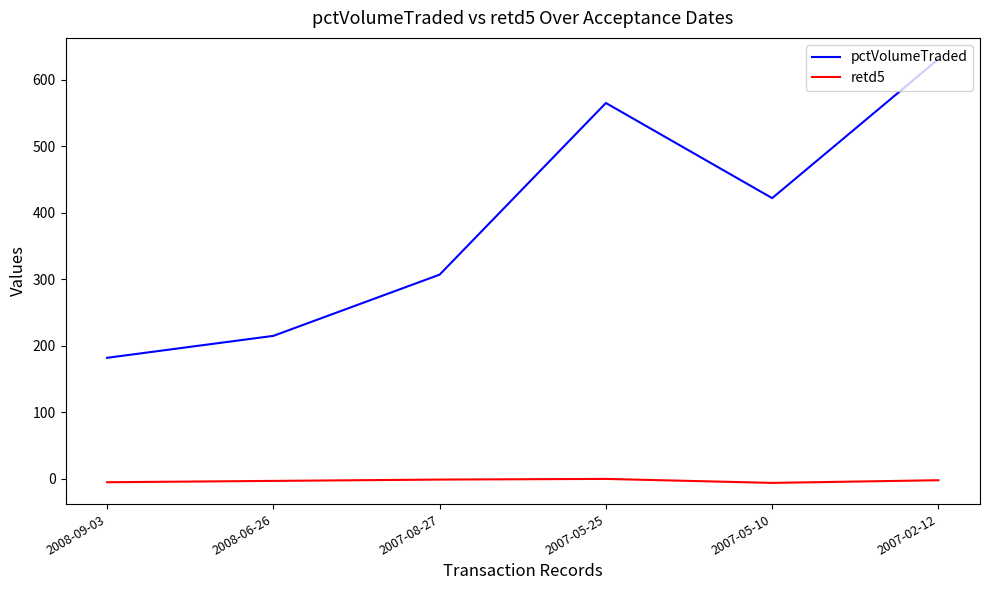

True or false: pctVolumeTraded and retd5 cross at least once.

False